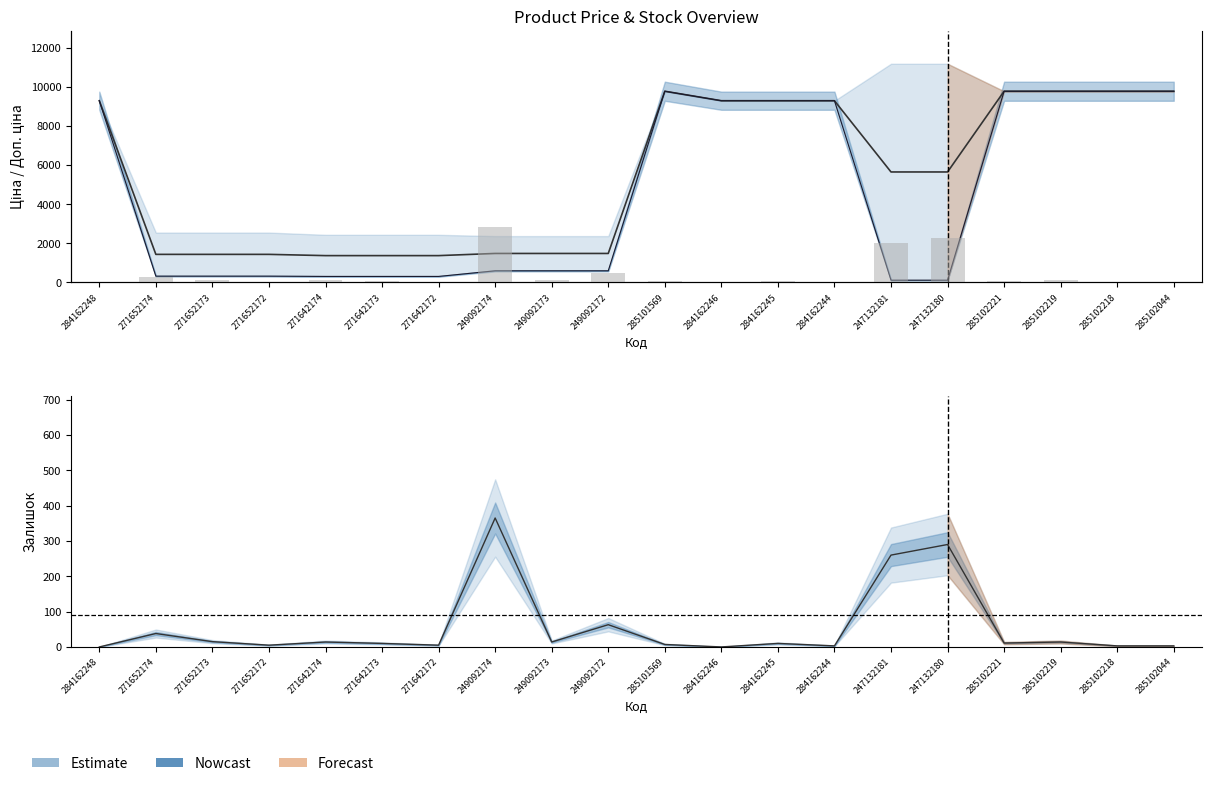

Does the chart contain stacked bars?

No